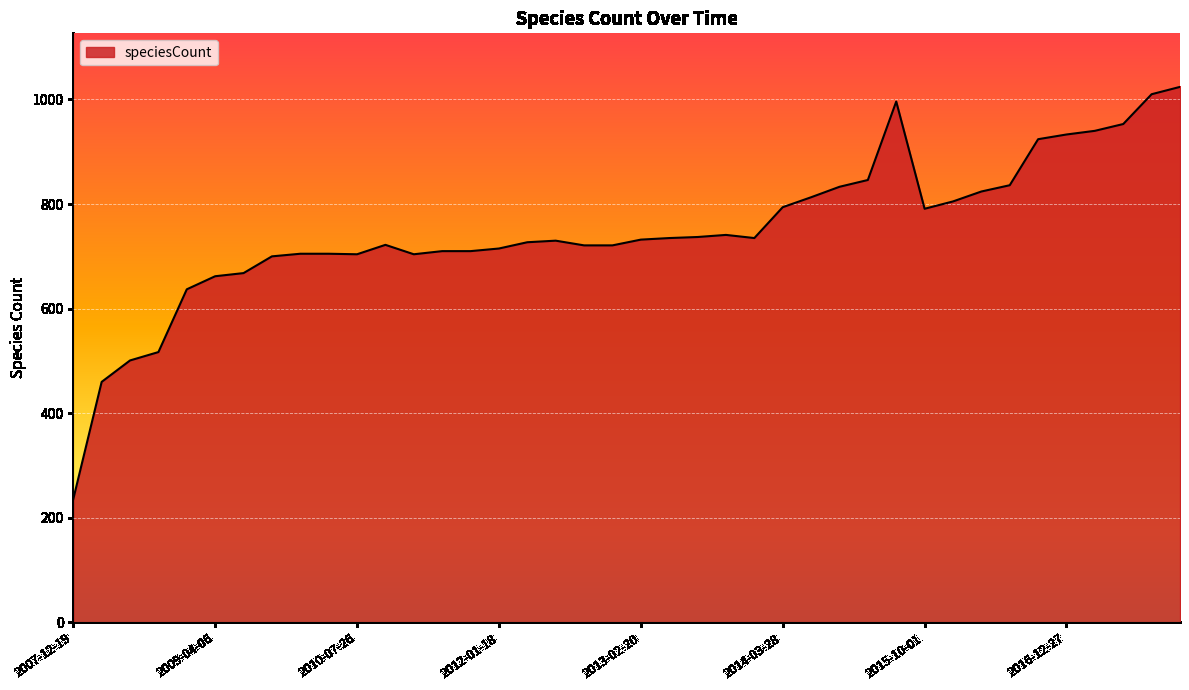

How many lines are shown in the chart?

1